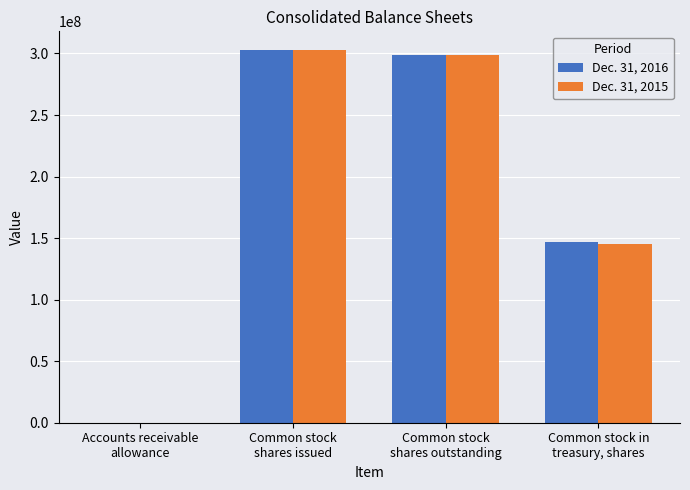

How many series are shown in this chart?

2